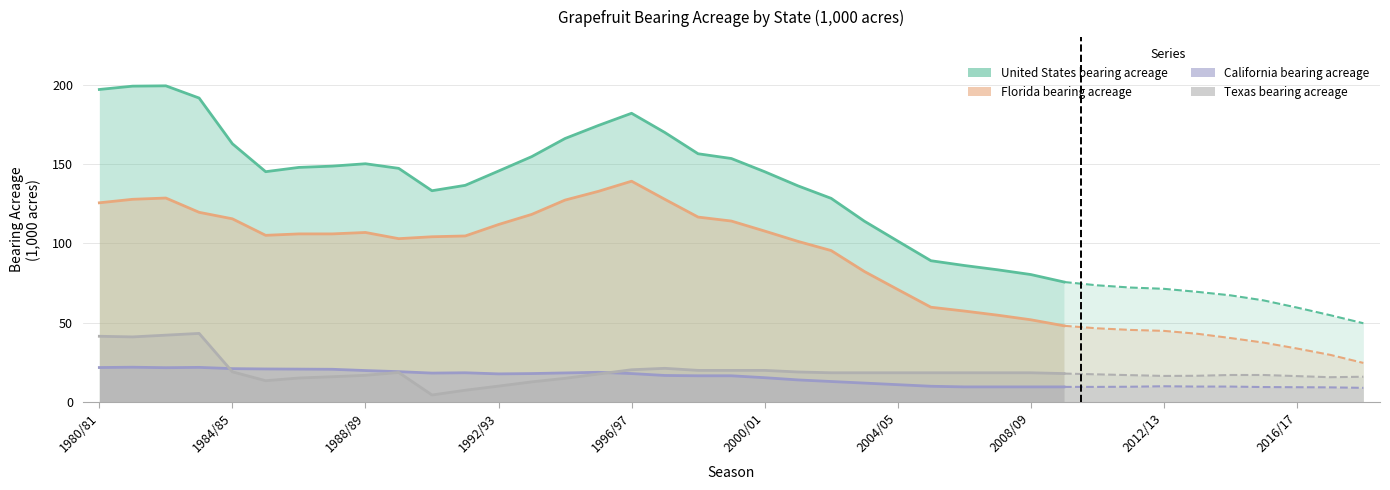

True or false: United States bearing acreage and Texas bearing acreage intersect in this chart.

False